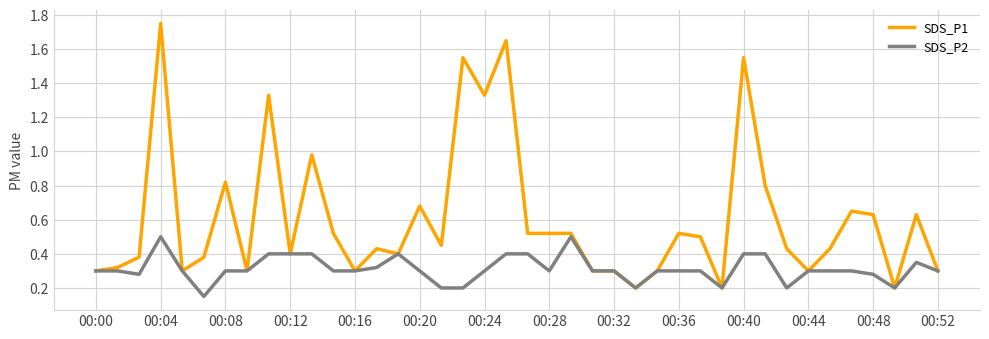

How many lines are shown in the chart?

2